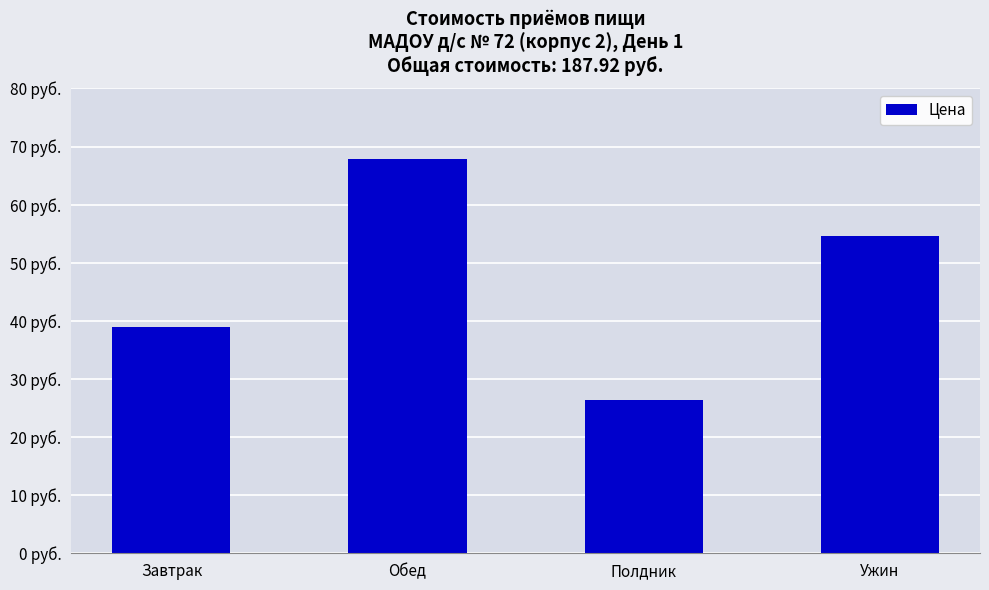

Reading left to right, extract all data points from this chart.

Завтрак=39.0	Обед=67.9	Полдник=26.4	Ужин=54.6